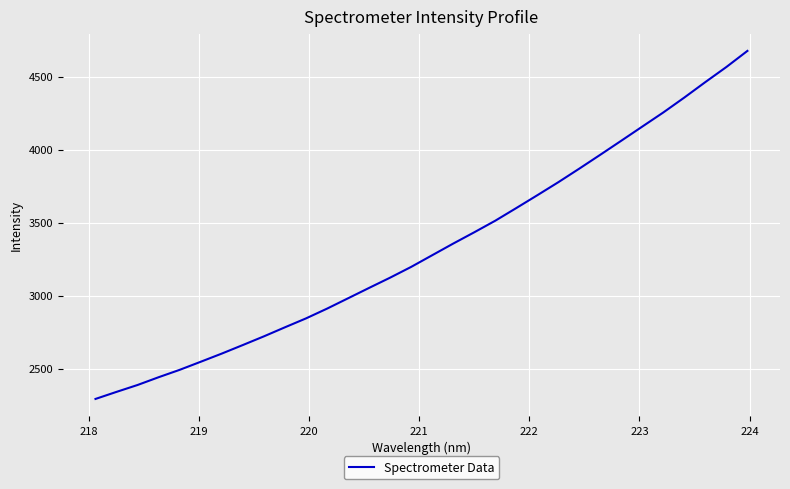

True or false: the data has more than 2 interior local peaks.

False